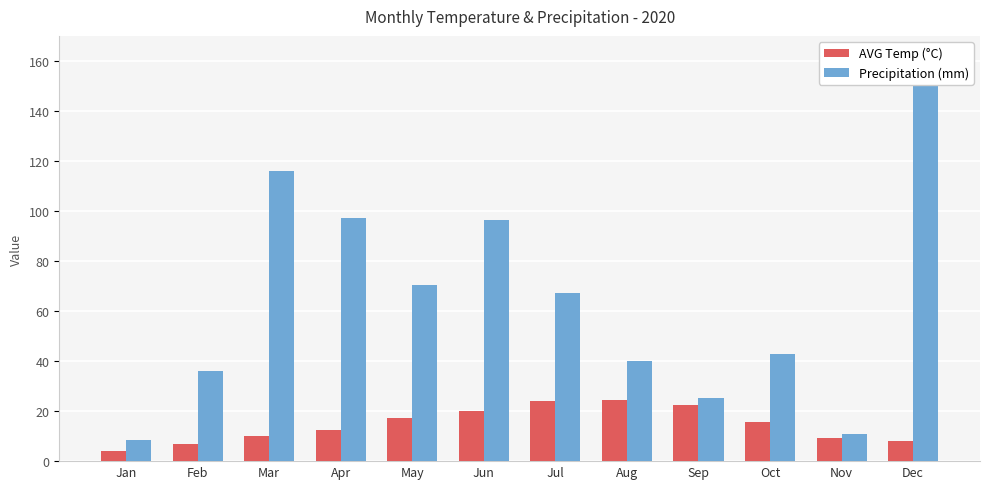

Between Mar and Jan, which is larger?

Mar